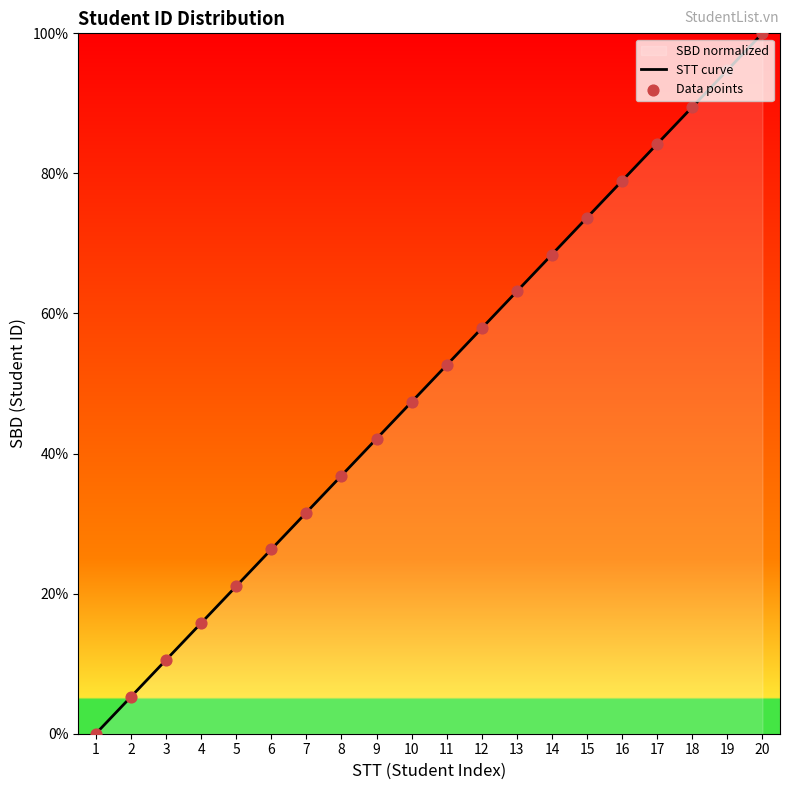

What is the change in value from 12 to 16?

+21.1